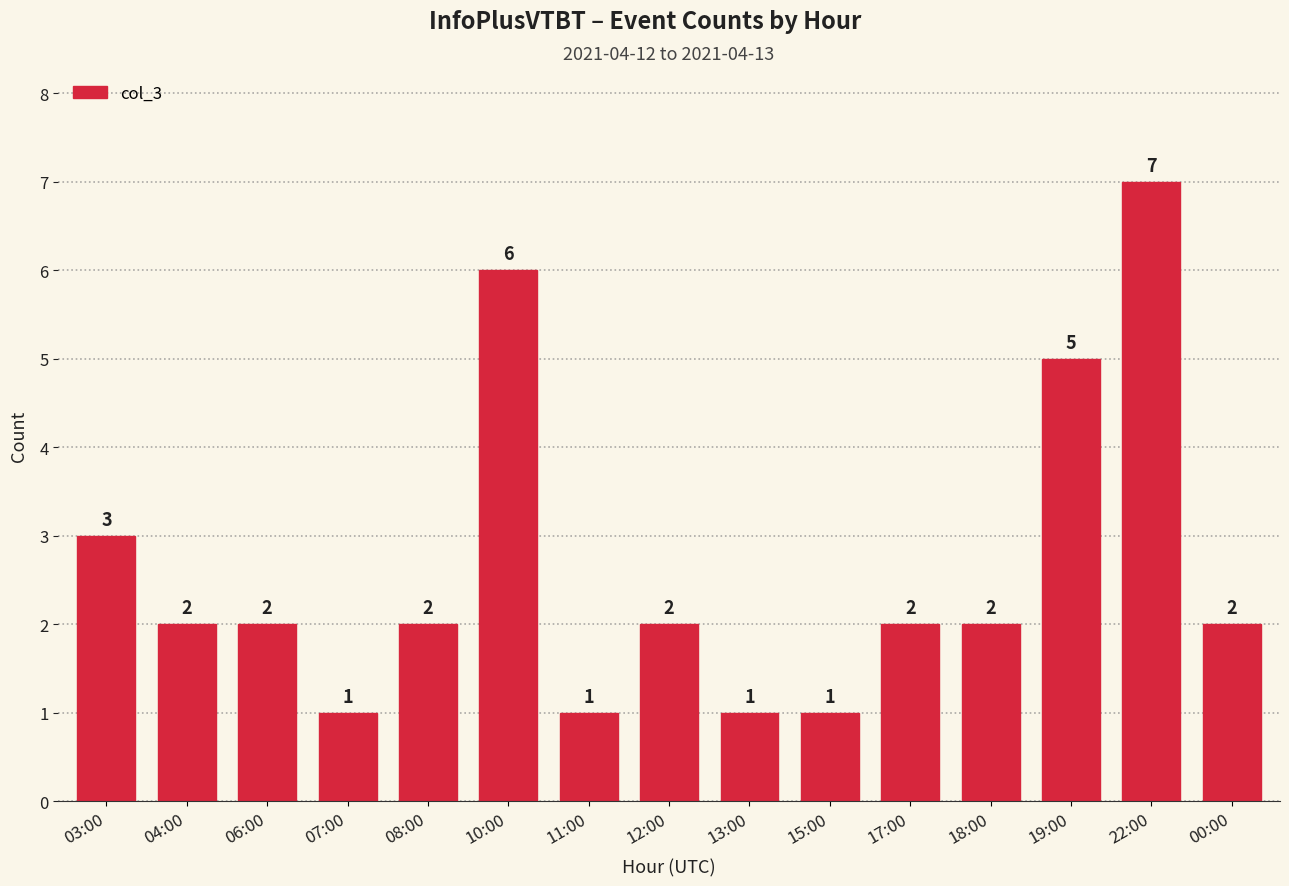

The chart shows a value of 11 at 22:00. True or false?

False